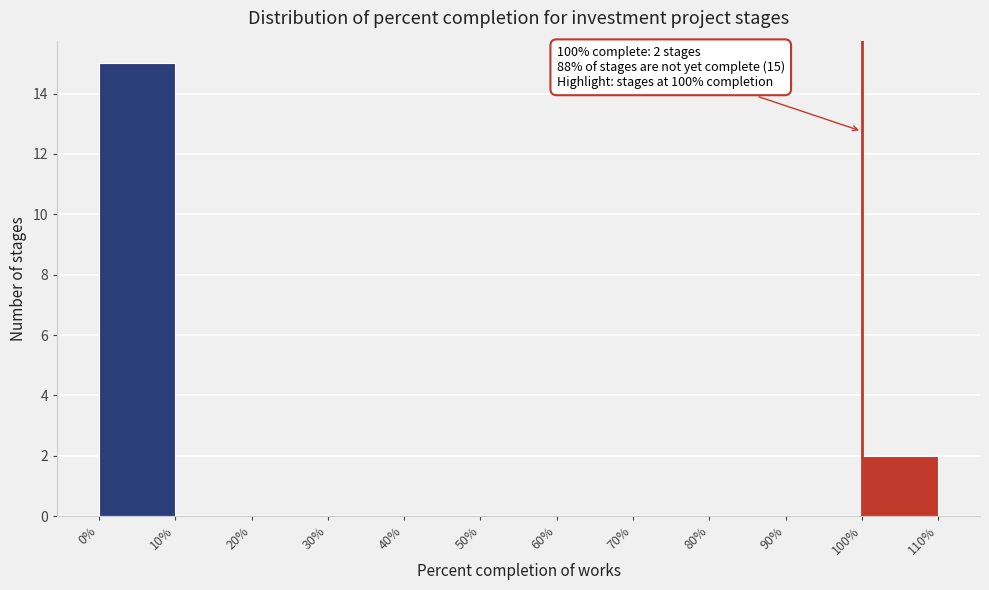

Over which range of the x-axis is the bar tallest?

0% to 10%